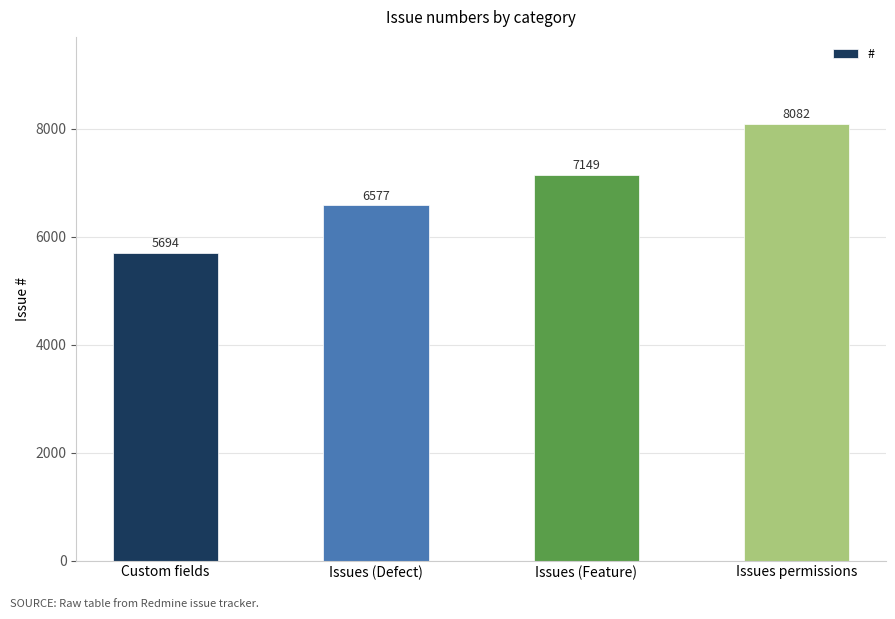

Reading left to right, extract all data points from this chart.

Custom fields=5694	Issues (Defect)=6577	Issues (Feature)=7149	Issues permissions=8082